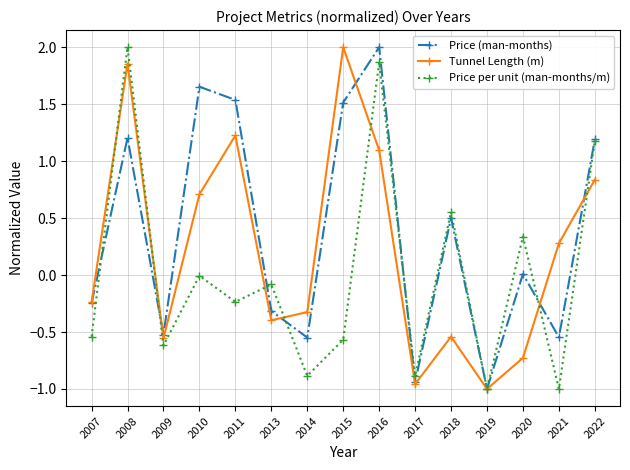

Between 2008 and 2009, which series saw the biggest shift?

Price per unit (man-months/m)